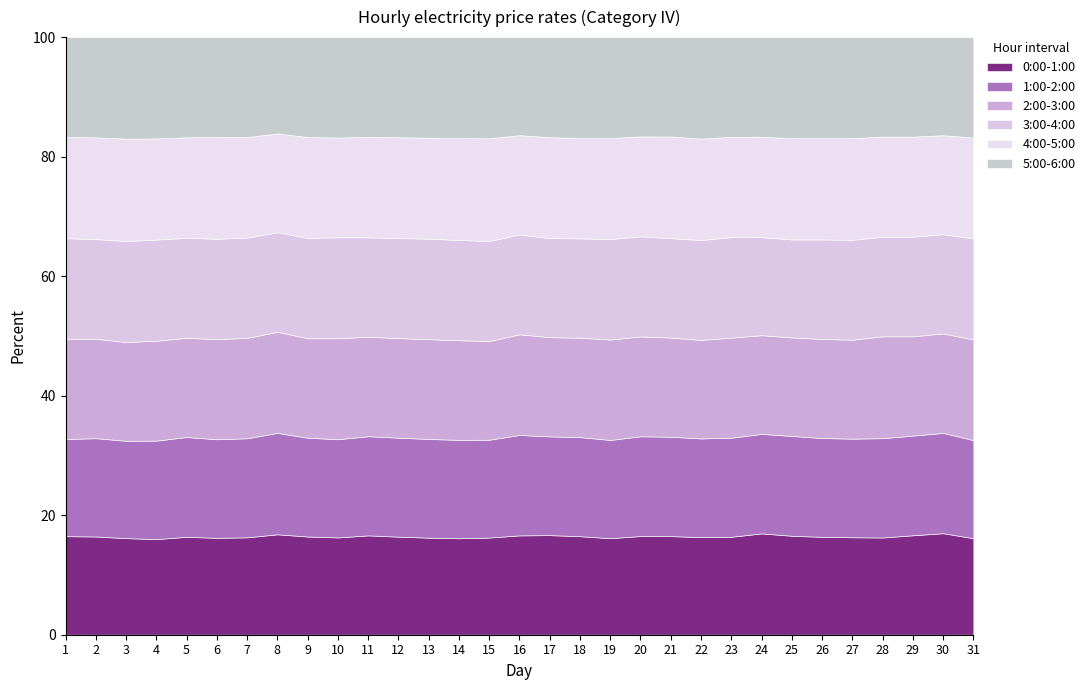

What are all the series names shown in the legend?

0:00-1:00, 1:00-2:00, 2:00-3:00, 3:00-4:00, 4:00-5:00, 5:00-6:00